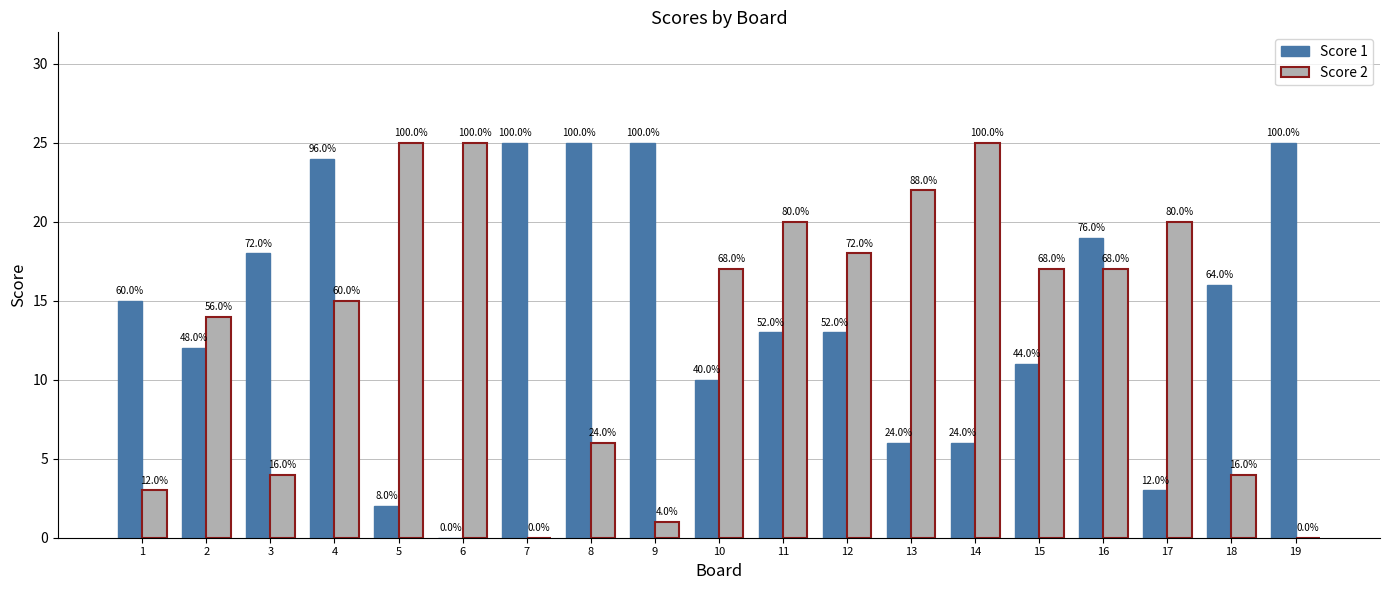

What are all the series names shown in the legend?

Score 1, Score 2